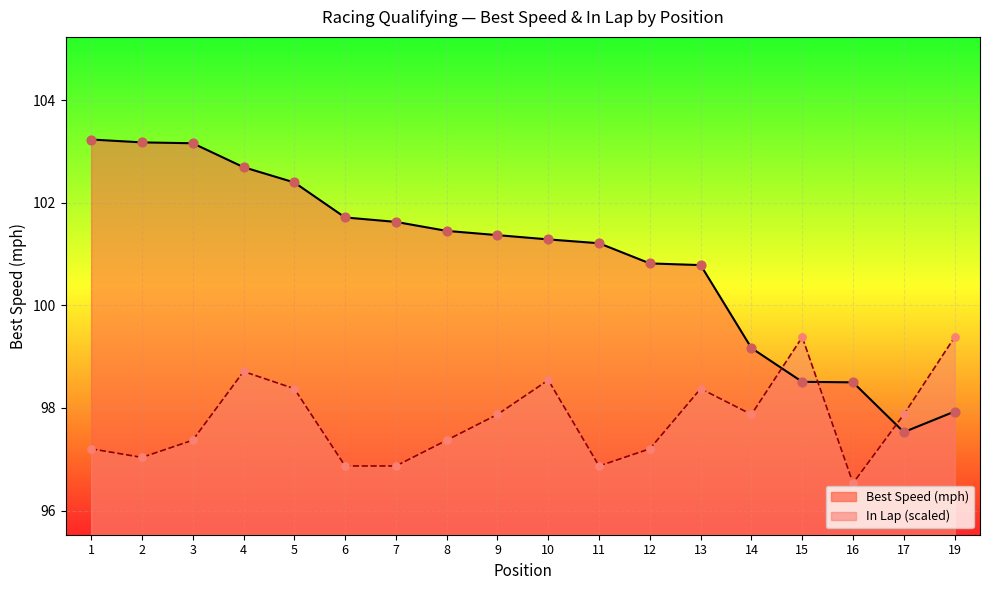

What is the ratio of the value at 15 to the value at 13?

1.0